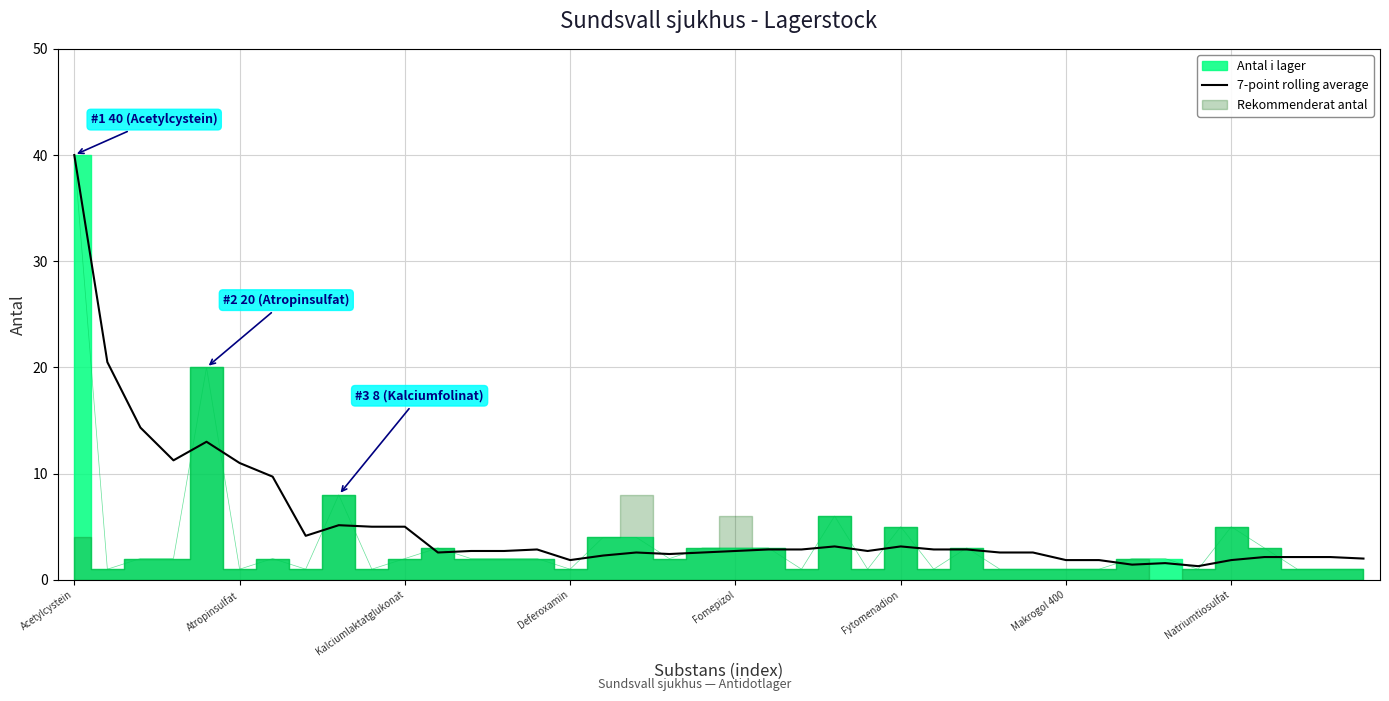

Is it true that 7-point rolling average equals 40.0 at Acetylcystein?

True